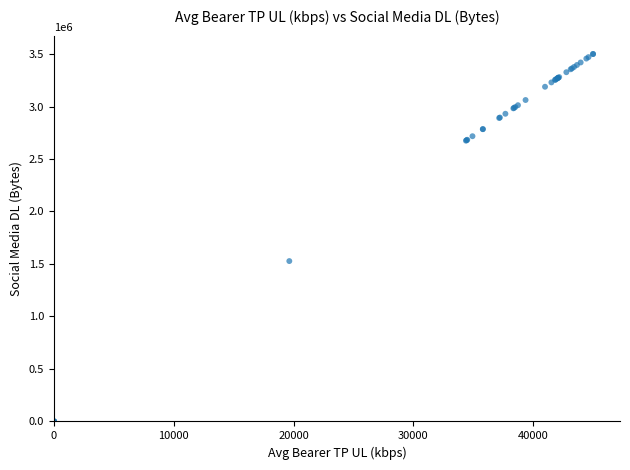

What Y value in the scatter plot is closest to 1750000?

1527702.8